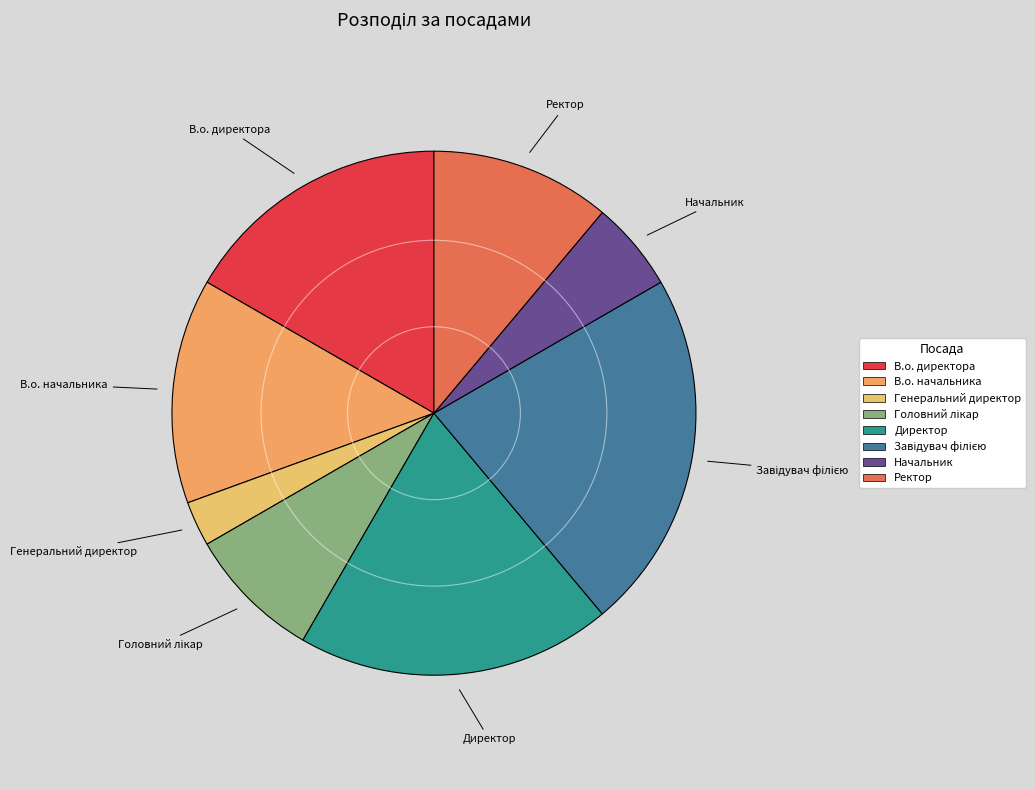

What is the ratio of the value at Начальник to the value at Директор?

0.3